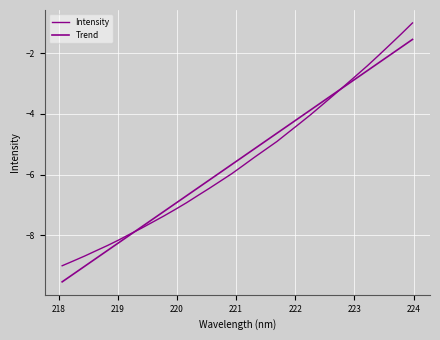

How many lines are shown in the chart?

2